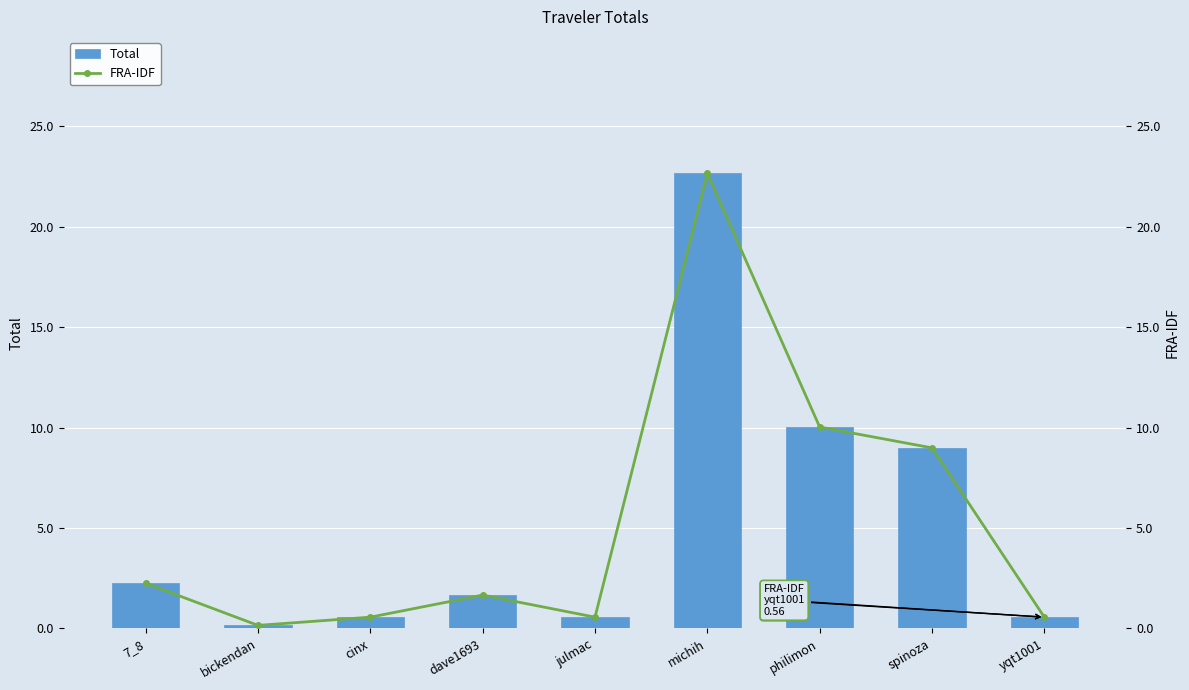

What is the lowest value of the FRA-IDF series?

0.1